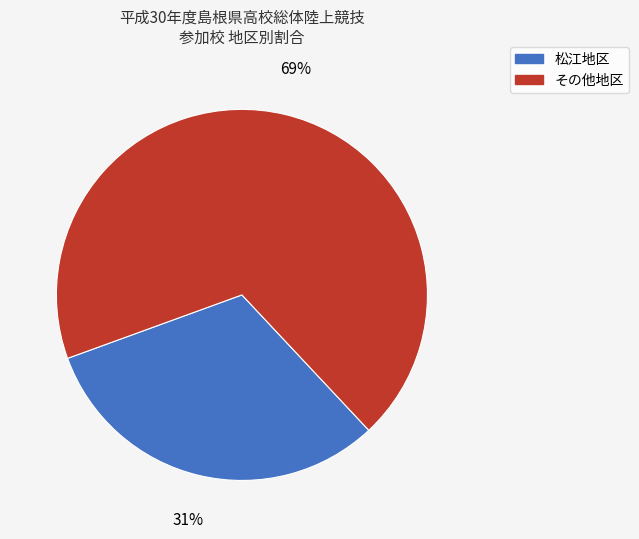

To the nearest percent, what is the average slice percentage?

50%